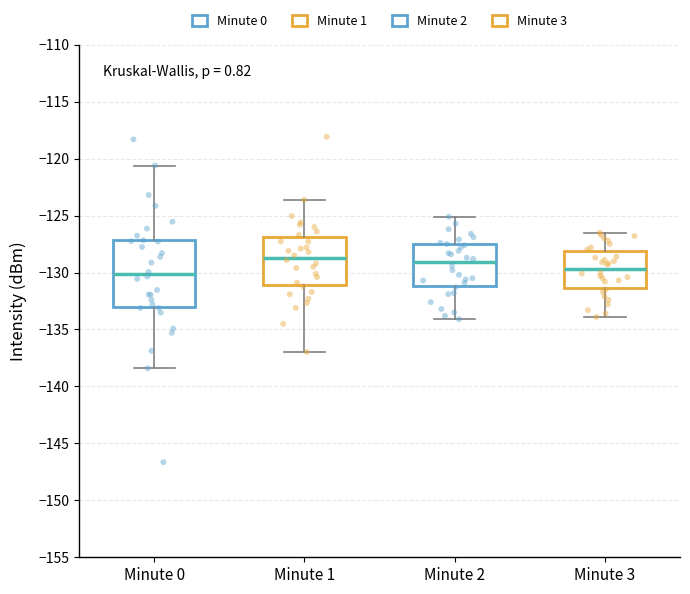

Comparing the boxes themselves (not the whiskers), which one is the tallest?

Minute 0